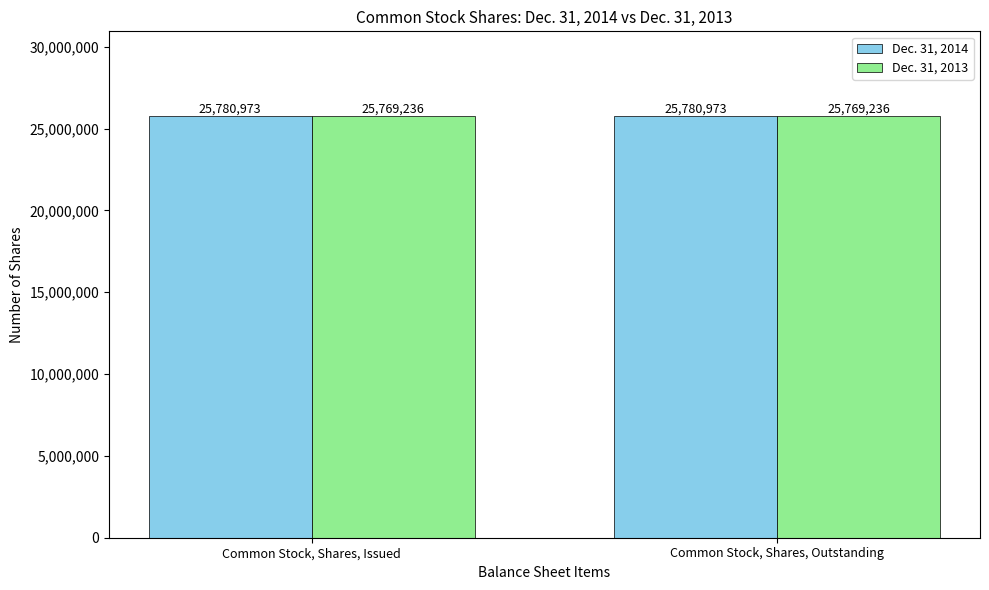

How many distinct data groups are displayed?

2